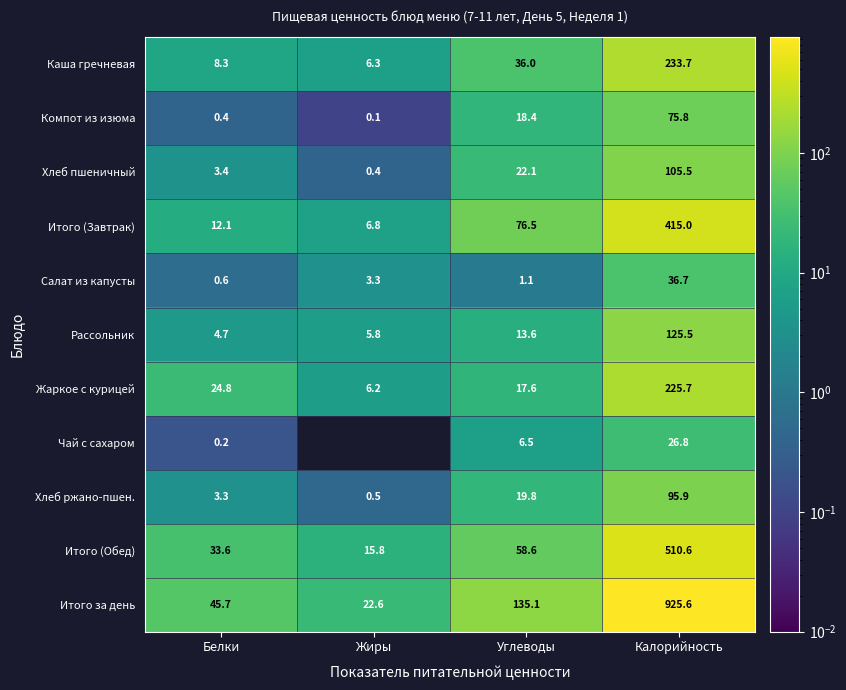

Rank the categories by Итого (Обед) value from highest to lowest.

Калорийность, Углеводы, Белки, Жиры